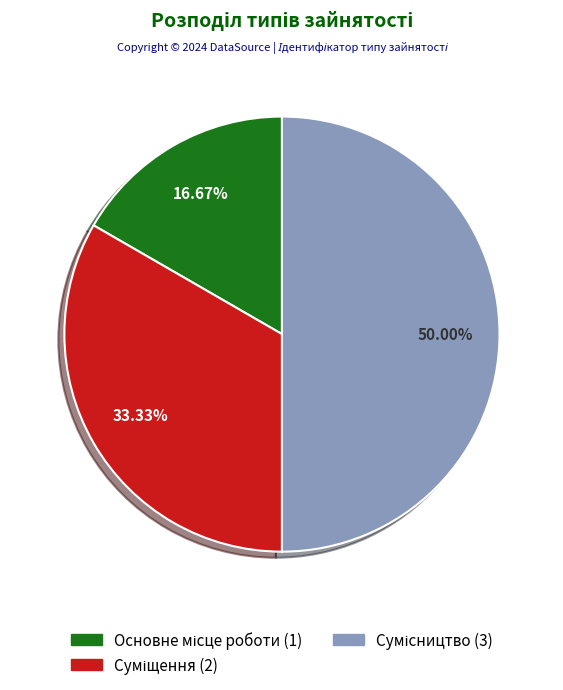

What is the ratio of the value at Основне місце роботи to the value at Суміщення?

0.5